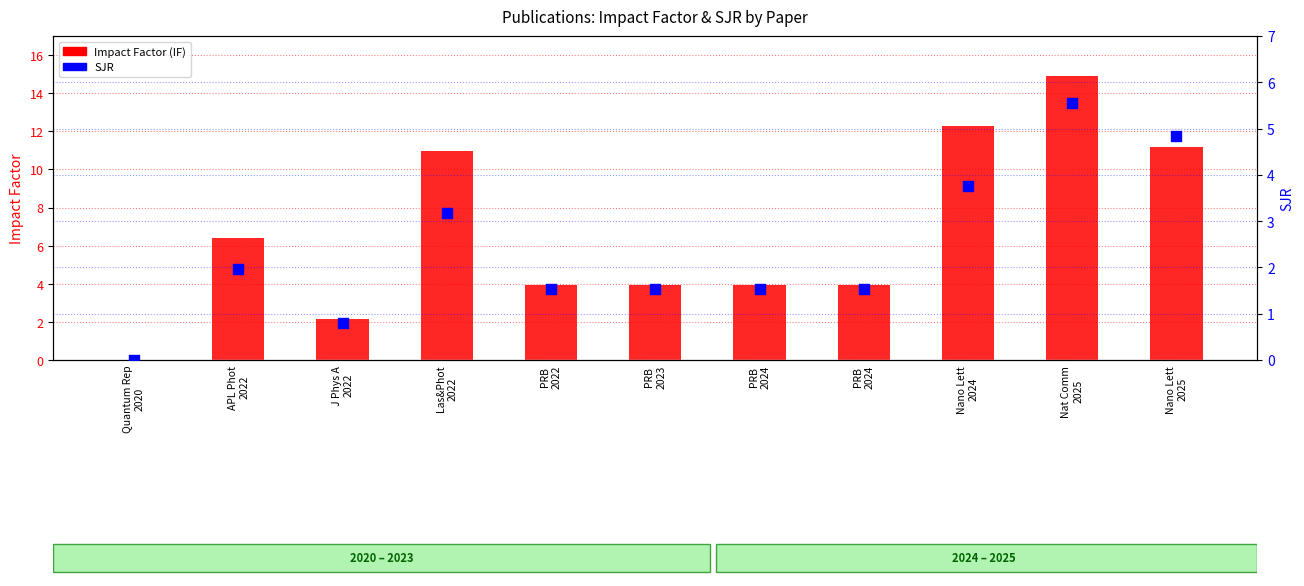

What is the total value across all series at Nano Lett
2025?

16.0